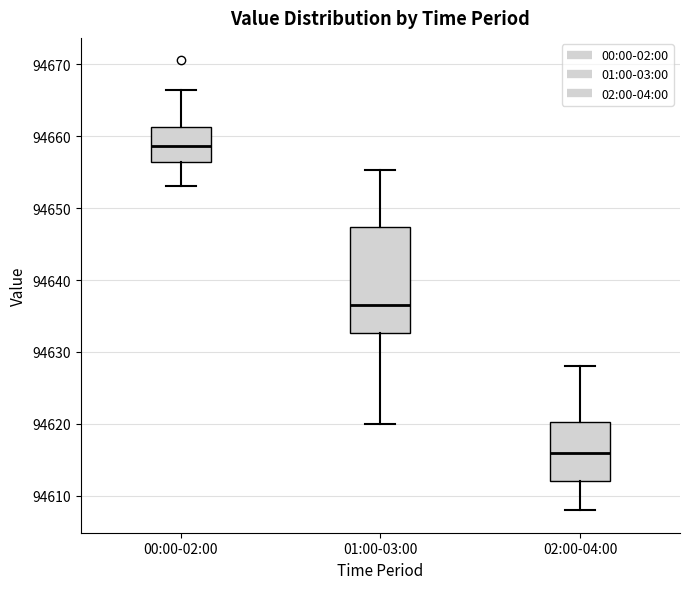

Reading left to right, transcribe this box plot: for each box, give where its median line is, the range the box spans, and where its two whiskers end, as read against the y-axis. The values are not printed on the chart, so give them approximately, as read against the axis.

00:00-02:00: median 94659, box 94656 to 94661, whiskers 94653 to 94666
01:00-03:00: median 94637, box 94633 to 94647, whiskers 94620 to 94655
02:00-04:00: median 94616, box 94612 to 94620, whiskers 94608 to 94628